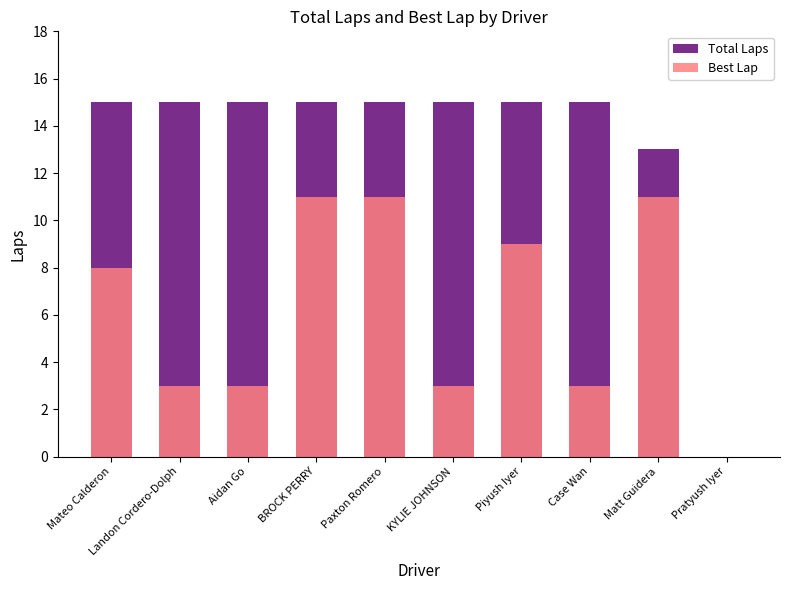

Reading left to right, list all the values displayed in this chart.

Total Laps: Mateo Calderon=15	Landon Cordero-Dolph=15	Aidan Go=15	BROCK PERRY=15	Paxton Romero=15	KYLIE JOHNSON=15	Piyush Iyer=15	Case Wan=15	Matt Guidera=13	Pratyush Iyer=0
Best Lap: Mateo Calderon=8	Landon Cordero-Dolph=3	Aidan Go=3	BROCK PERRY=11	Paxton Romero=11	KYLIE JOHNSON=3	Piyush Iyer=9	Case Wan=3	Matt Guidera=11	Pratyush Iyer=0